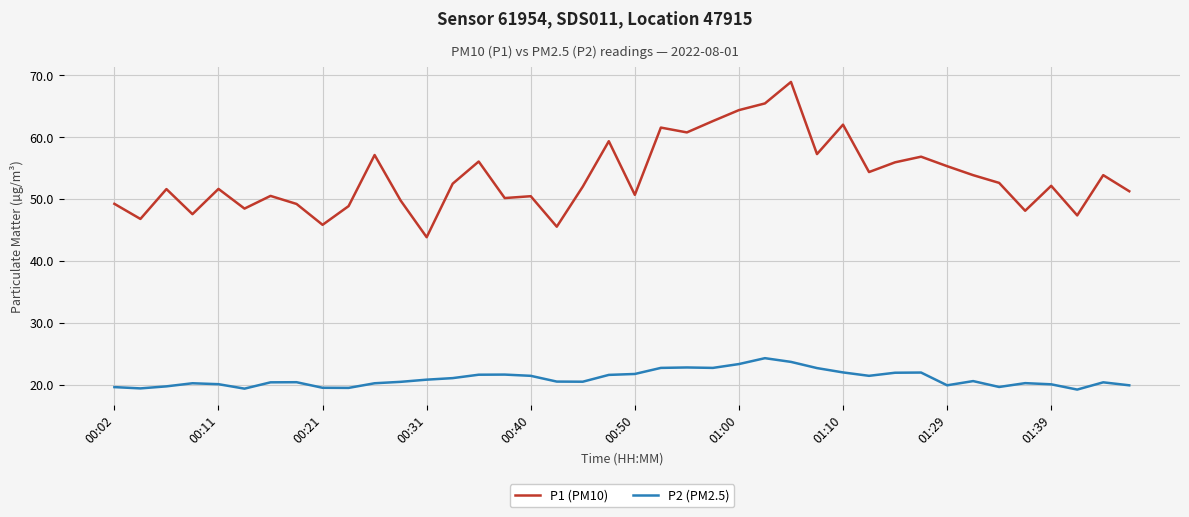

Which series has the largest range (max minus min)?

P1 (PM10)